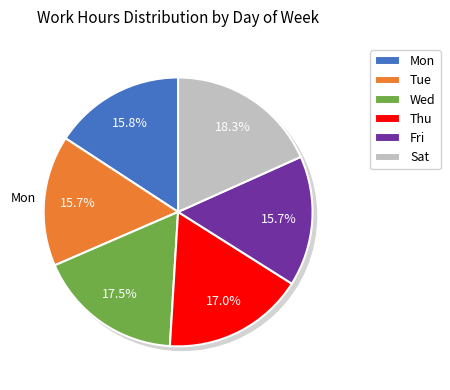

Is there any slice that represents more than half of the pie?

No